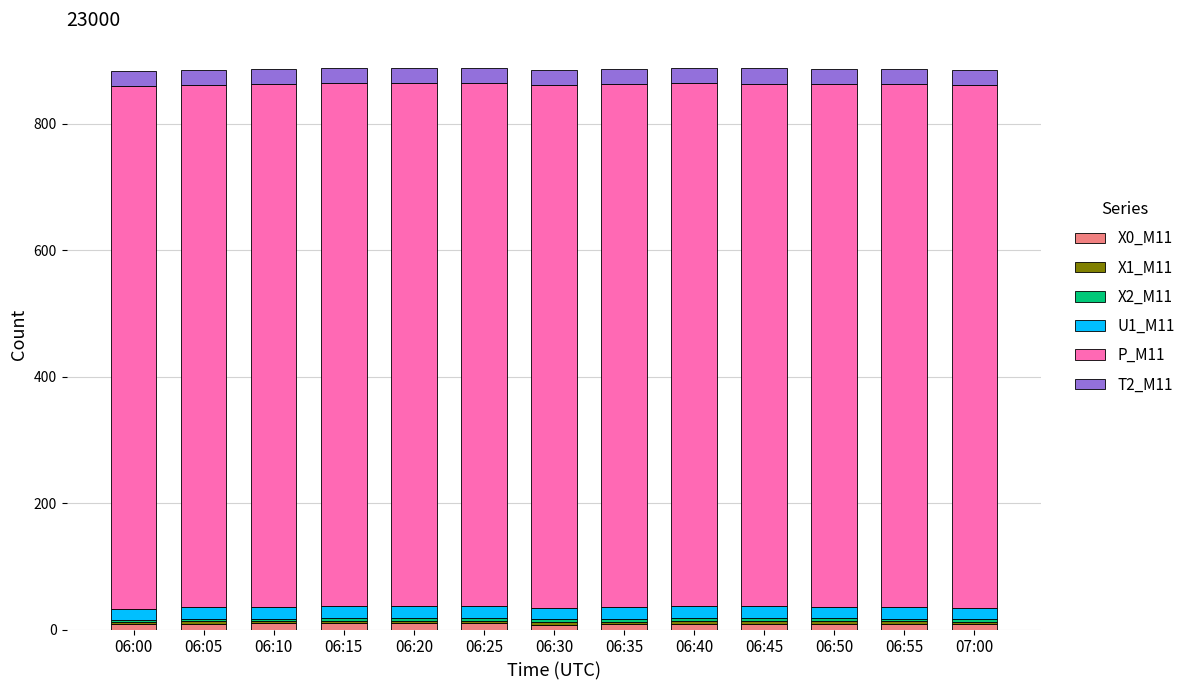

True or false: X0_M11 has a value of 9.2 at 06:45.

True